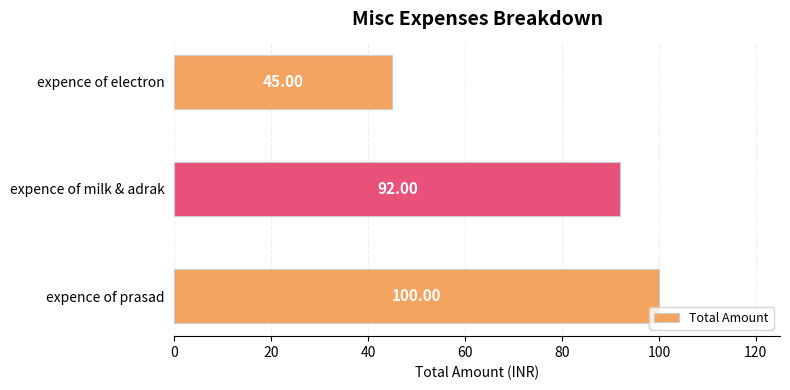

What is the sum of all values?

237